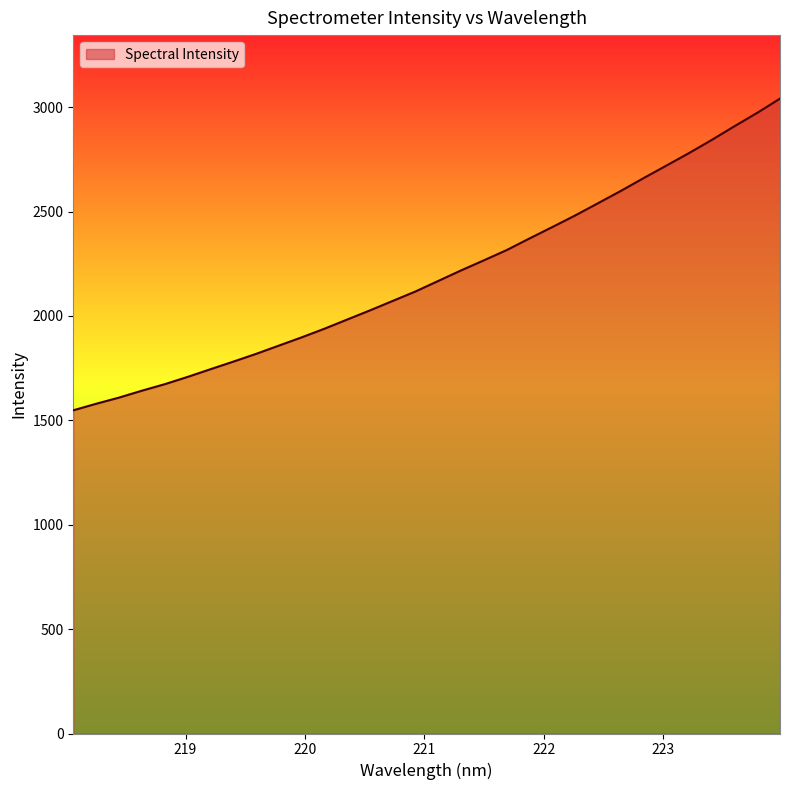

What is the smallest value displayed?

1548.0